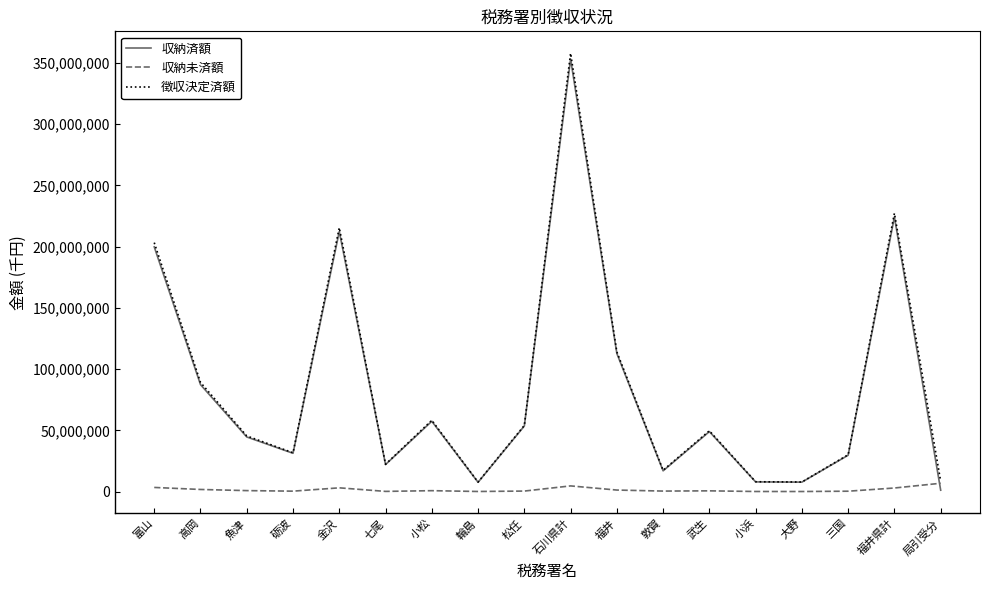

At which label is 収納済額 closest to 177114244?

富山